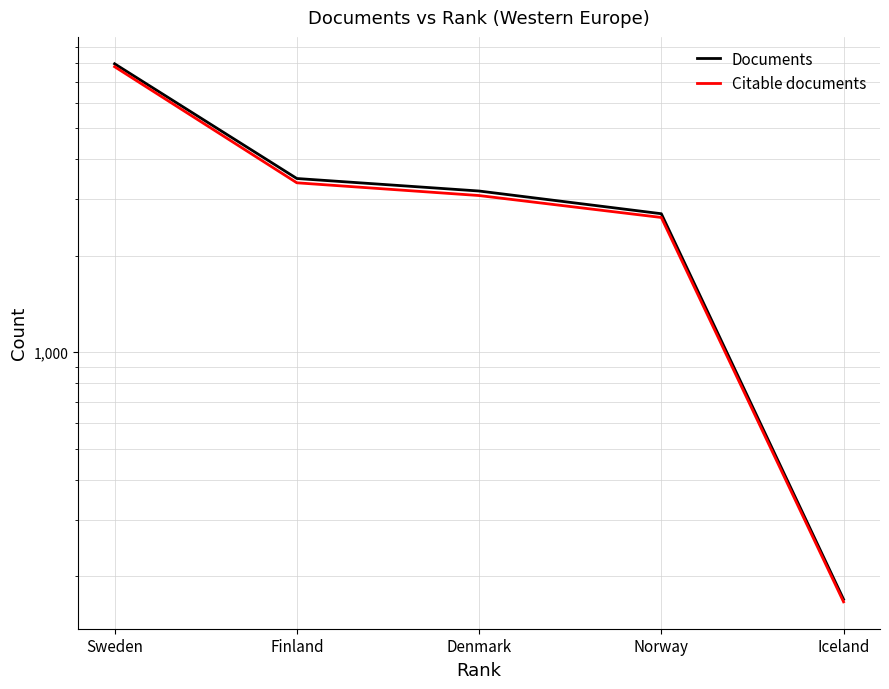

Rank the categories by Documents value from highest to lowest.

Sweden, Finland, Denmark, Norway, Iceland